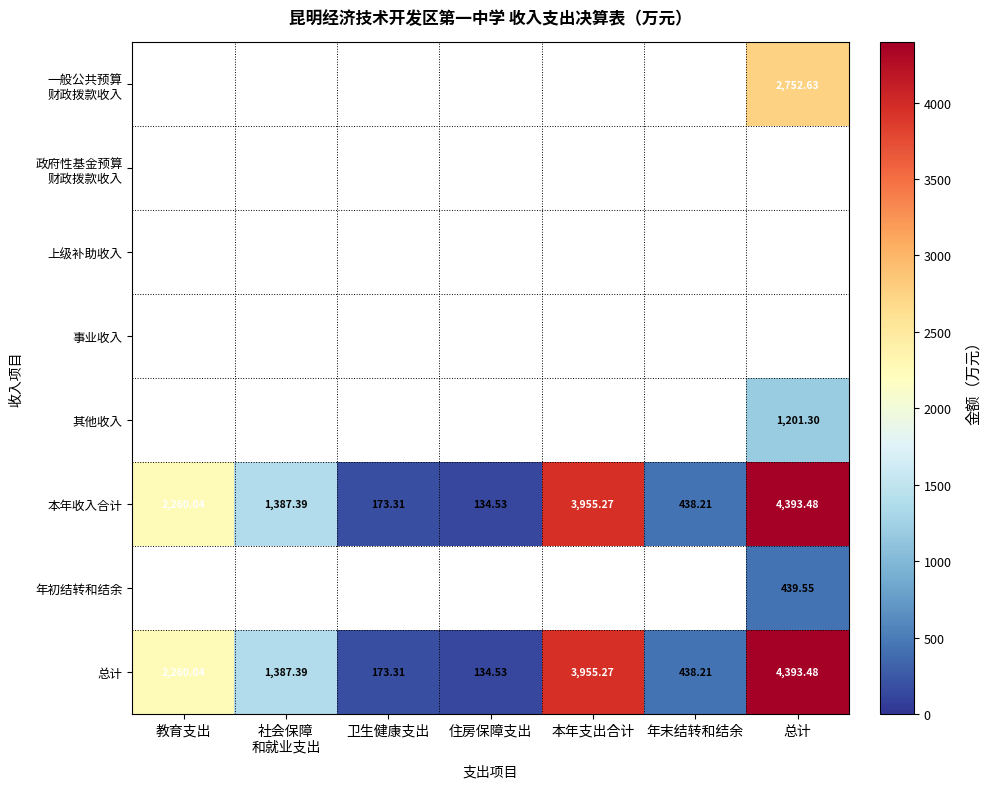

True or false: 总计 has a value of 93.8 at 卫生健康支出.

False